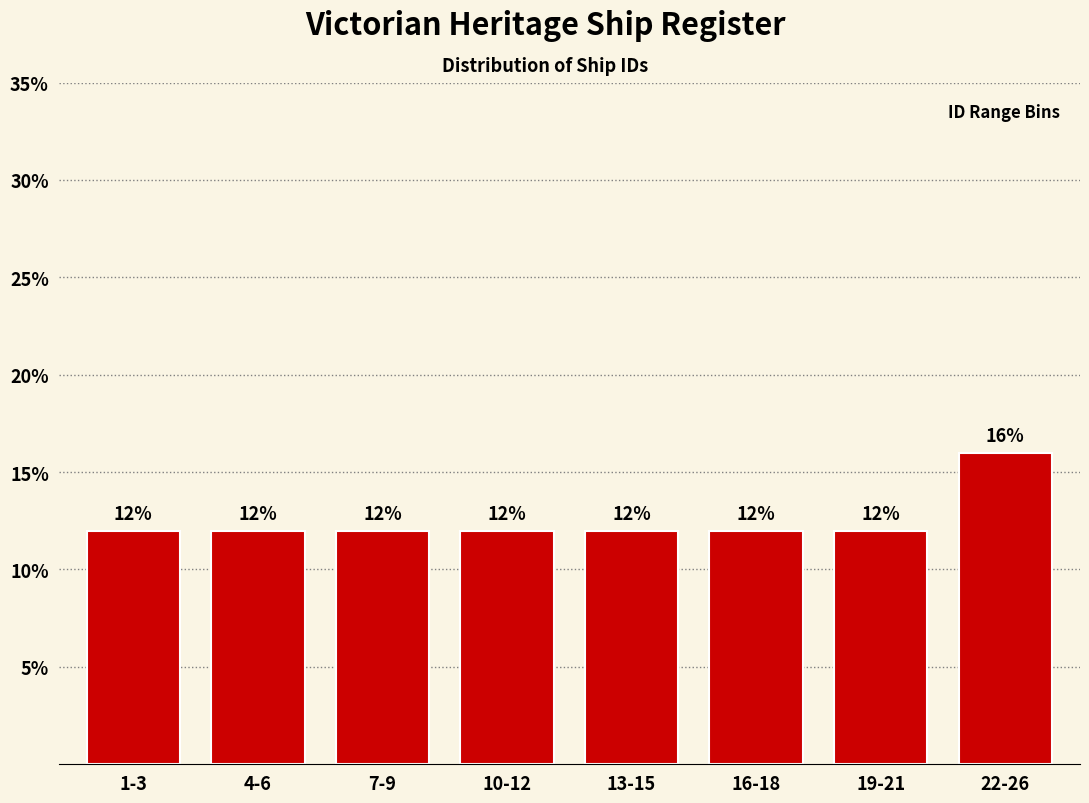

Reading left to right, what are all the values shown in this chart?

12	12	12	12	12	12	12	16